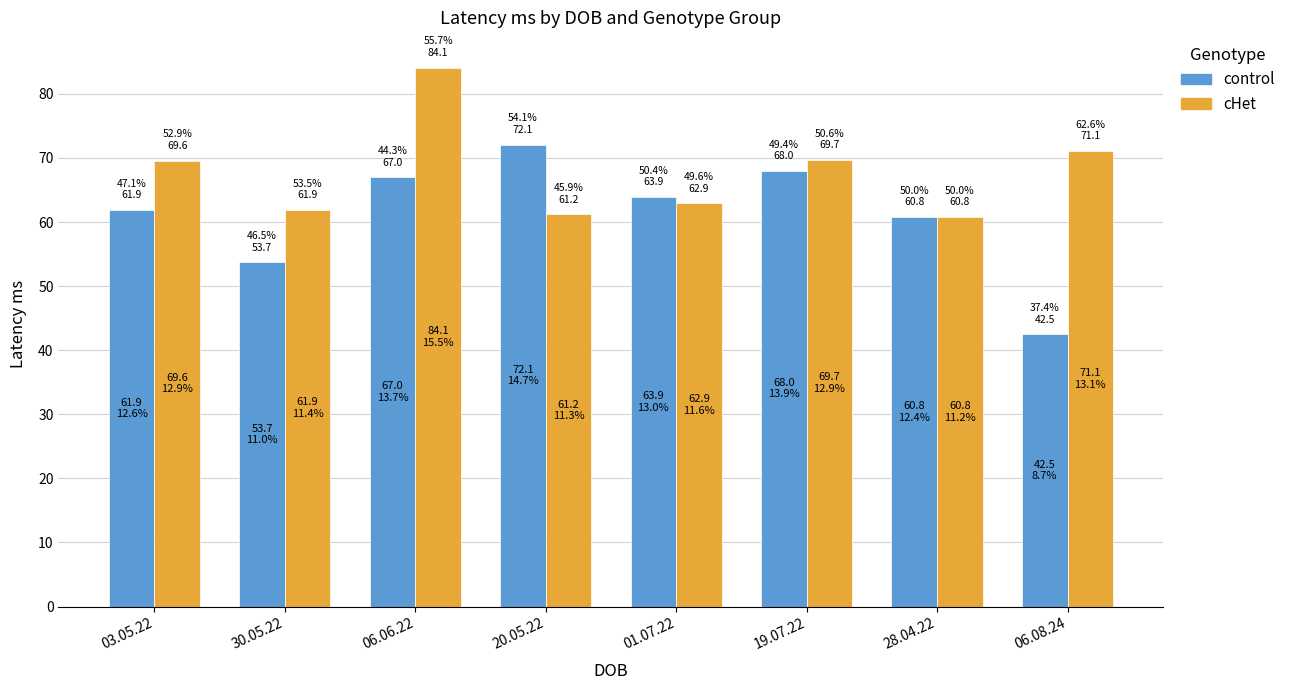

How many groups of bars are there?

8